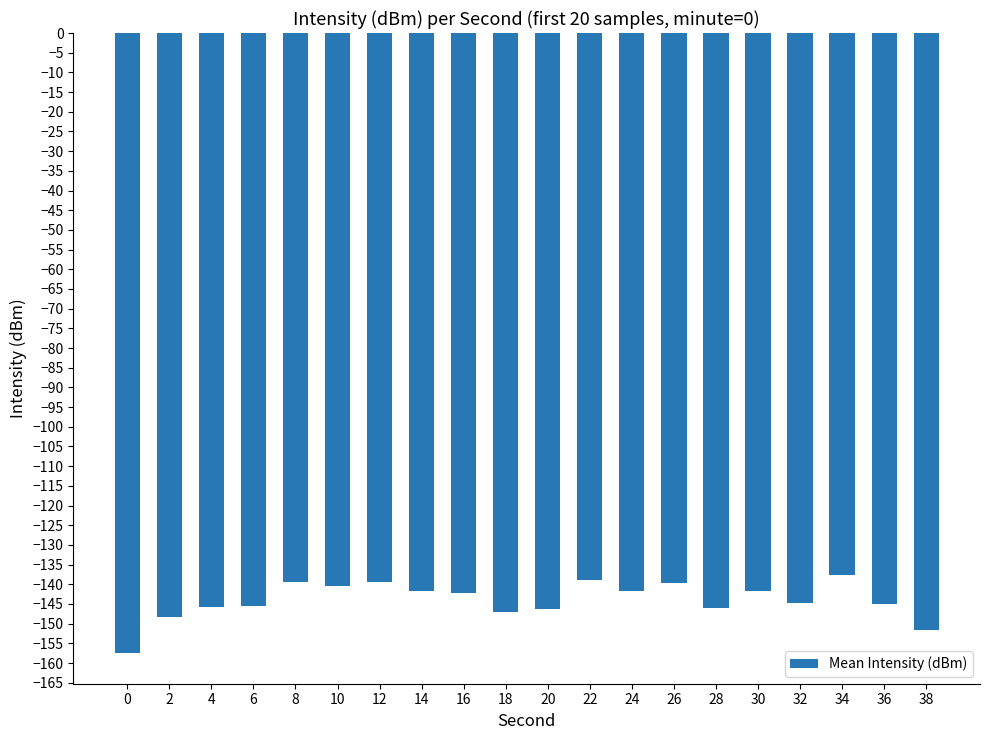

Which has a higher value, 32 or 30?

30